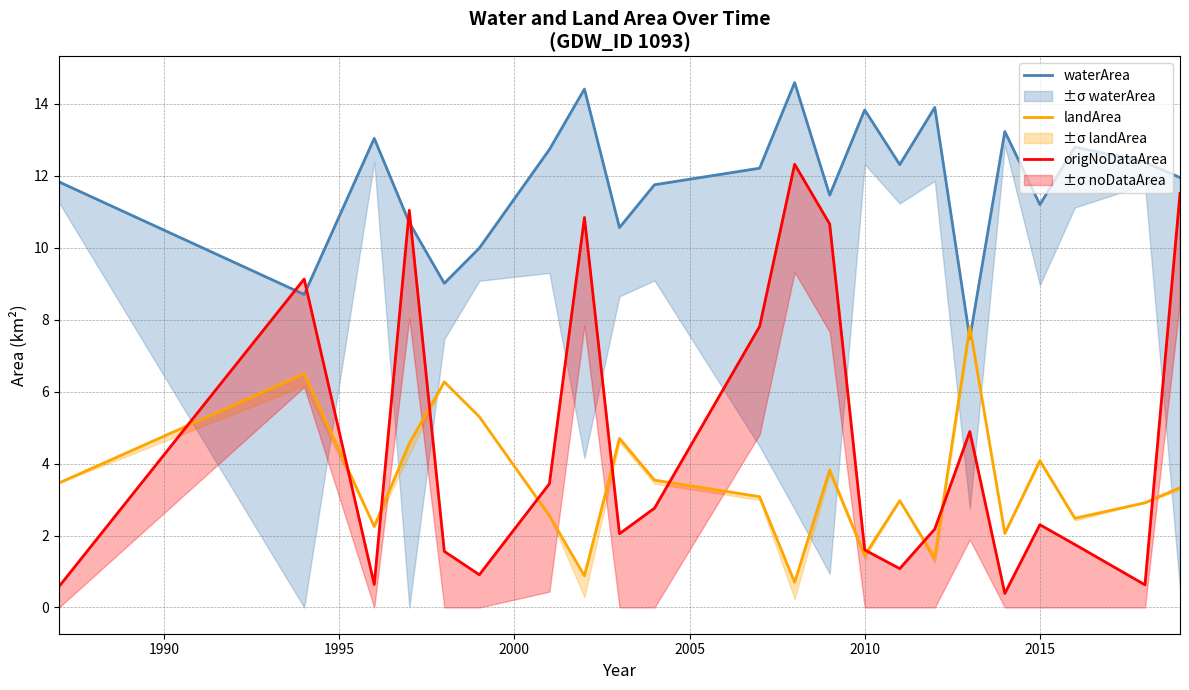

How many lines are shown in the chart?

3